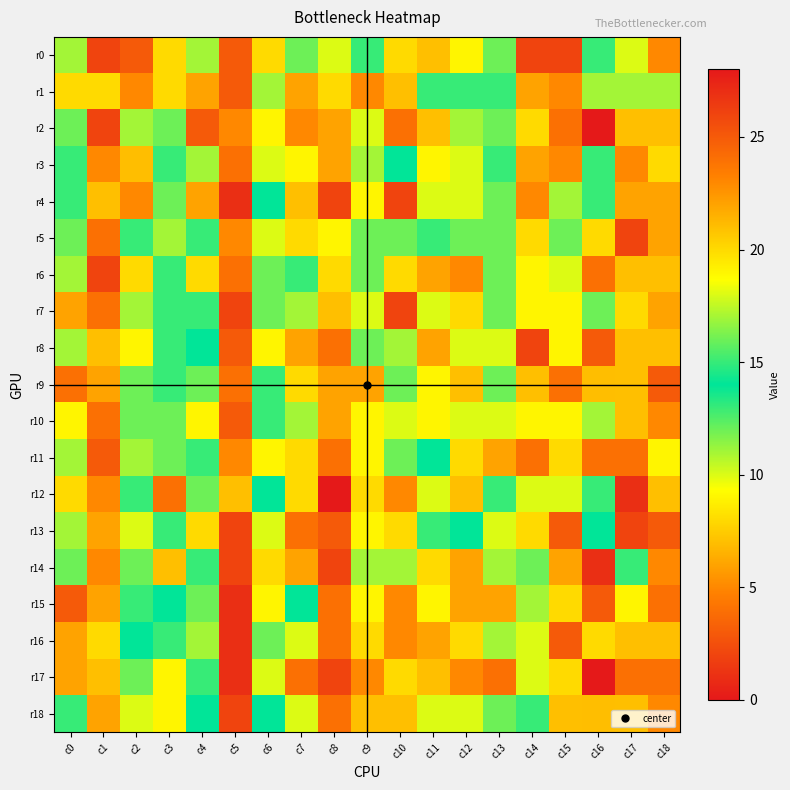

Reading left to right, what are all the values shown in this chart?

r0: c0=11	c1=2	c2=25	c3=20	c4=11	c5=3	c6=20	c7=12	c8=10	c9=13	c10=8	c11=7	c12=9	c13=16	c14=2	c15=2	c16=13	c17=10	c18=5
r1: c0=8	c1=8	c2=23	c3=20	c4=6	c5=3	c6=11	c7=6	c8=8	c9=5	c10=7	c11=15	c12=15	c13=13	c14=6	c15=5	c16=17	c17=11	c18=11
r2: c0=12	c1=2	c2=11	c3=16	c4=3	c5=5	c6=9	c7=5	c8=6	c9=10	c10=4	c11=7	c12=11	c13=16	c14=8	c15=4	c16=28	c17=7	c18=7
r3: c0=13	c1=5	c2=21	c3=13	c4=11	c5=4	c6=10	c7=9	c8=6	c9=11	c10=14	c11=9	c12=10	c13=15	c14=6	c15=5	c16=15	c17=5	c18=8
r4: c0=15	c1=7	c2=23	c3=12	c4=6	c5=1	c6=14	c7=7	c8=2	c9=9	c10=2	c11=10	c12=10	c13=16	c14=5	c15=11	c16=15	c17=6	c18=6
r5: c0=12	c1=4	c2=13	c3=17	c4=13	c5=5	c6=10	c7=8	c8=9	c9=12	c10=12	c11=15	c12=12	c13=16	c14=8	c15=12	c16=20	c17=2	c18=6
r6: c0=11	c1=2	c2=20	c3=15	c4=20	c5=4	c6=12	c7=13	c8=8	c9=16	c10=8	c11=6	c12=5	c13=12	c14=9	c15=10	c16=24	c17=7	c18=7
r7: c0=6	c1=4	c2=17	c3=13	c4=15	c5=2	c6=12	c7=11	c8=7	c9=10	c10=2	c11=10	c12=8	c13=16	c14=9	c15=9	c16=16	c17=8	c18=6
r8: c0=11	c1=7	c2=19	c3=13	c4=14	c5=3	c6=9	c7=6	c8=4	c9=12	c10=11	c11=6	c12=10	c13=10	c14=2	c15=9	c16=25	c17=7	c18=7
r9: c0=4	c1=6	c2=12	c3=13	c4=16	c5=4	c6=13	c7=8	c8=6	c9=6	c10=12	c11=9	c12=7	c13=12	c14=7	c15=4	c16=21	c17=7	c18=3
r10: c0=9	c1=4	c2=16	c3=12	c4=19	c5=3	c6=15	c7=11	c8=6	c9=9	c10=10	c11=9	c12=10	c13=10	c14=9	c15=9	c16=17	c17=7	c18=5
r11: c0=17	c1=3	c2=11	c3=16	c4=15	c5=5	c6=9	c7=8	c8=4	c9=9	c10=12	c11=14	c12=8	c13=6	c14=4	c15=8	c16=24	c17=4	c18=9
r12: c0=8	c1=5	c2=13	c3=24	c4=16	c5=7	c6=14	c7=8	c8=0	c9=8	c10=5	c11=10	c12=7	c13=13	c14=10	c15=10	c16=13	c17=1	c18=7
r13: c0=11	c1=6	c2=18	c3=15	c4=8	c5=2	c6=10	c7=4	c8=3	c9=9	c10=8	c11=13	c12=14	c13=10	c14=8	c15=3	c16=14	c17=2	c18=3
r14: c0=12	c1=5	c2=16	c3=7	c4=13	c5=2	c6=8	c7=6	c8=2	c9=11	c10=11	c11=8	c12=6	c13=11	c14=12	c15=6	c16=27	c17=13	c18=5
r15: c0=3	c1=6	c2=13	c3=14	c4=12	c5=1	c6=9	c7=14	c8=4	c9=9	c10=5	c11=9	c12=6	c13=6	c14=11	c15=8	c16=25	c17=9	c18=4
r16: c0=6	c1=8	c2=14	c3=13	c4=17	c5=1	c6=16	c7=10	c8=4	c9=8	c10=5	c11=6	c12=8	c13=11	c14=10	c15=3	c16=20	c17=7	c18=7
r17: c0=6	c1=7	c2=16	c3=9	c4=13	c5=1	c6=10	c7=4	c8=2	c9=5	c10=8	c11=7	c12=5	c13=4	c14=10	c15=8	c16=28	c17=4	c18=4
r18: c0=13	c1=6	c2=18	c3=9	c4=14	c5=2	c6=14	c7=10	c8=4	c9=7	c10=7	c11=10	c12=10	c13=12	c14=13	c15=7	c16=21	c17=7	c18=5